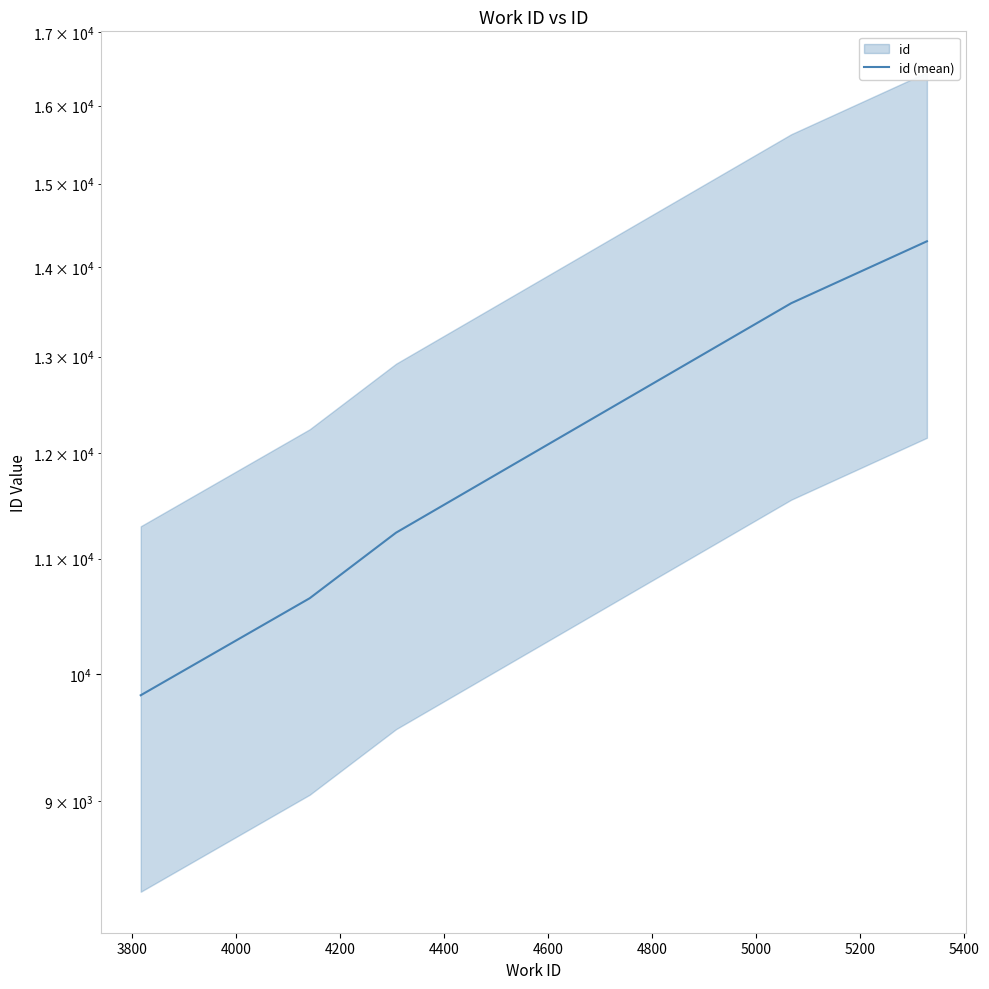

Count the number of data series in this chart.

1